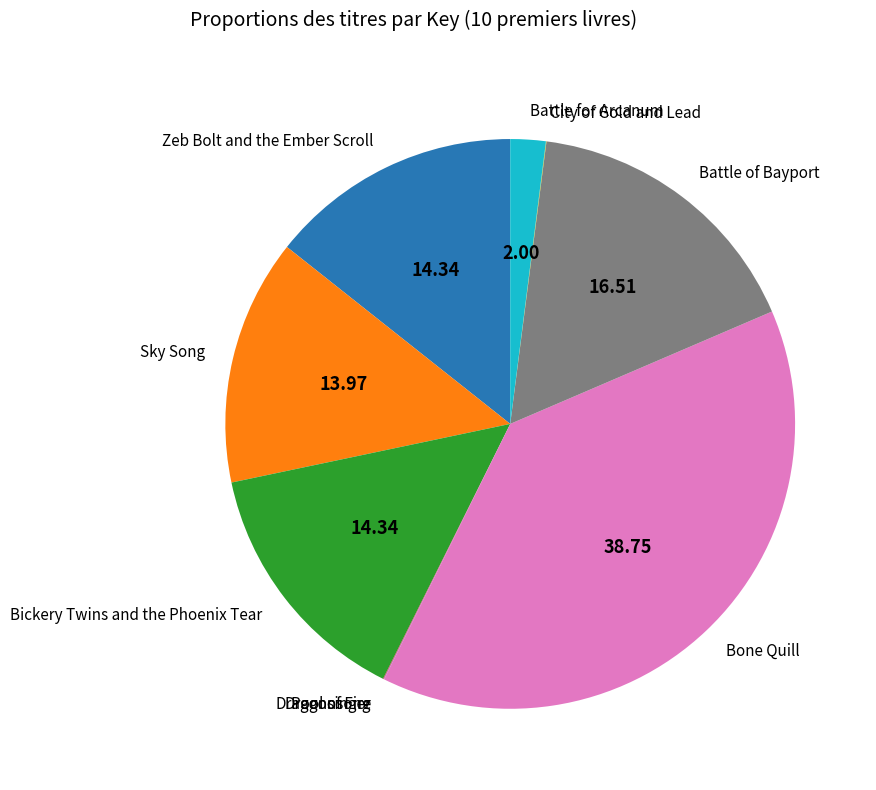

Does Battle for Arcanum represent more than half of the total?

No